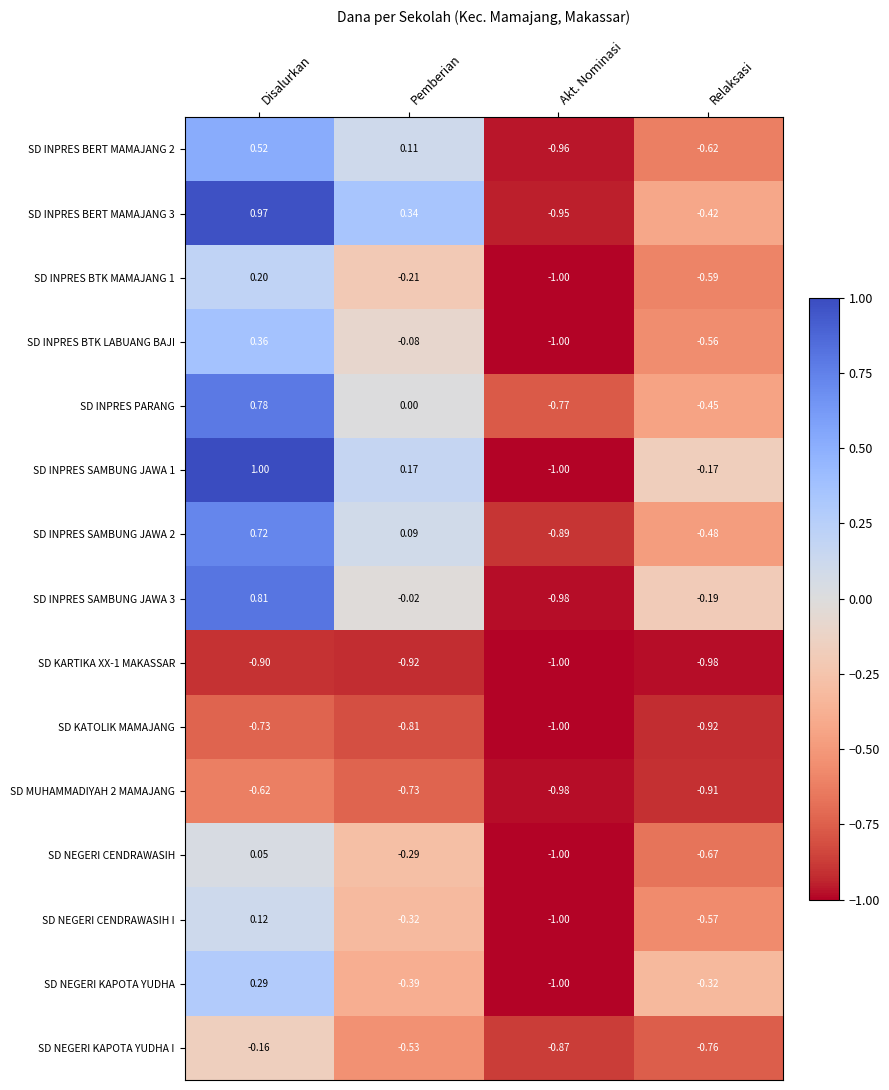

Which category has the highest value in the SD KARTIKA XX-1 MAKASSAR series?

Disalurkan